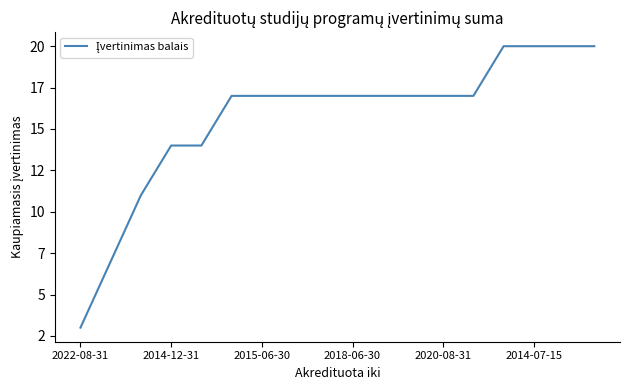

What is the difference between the second highest and second lowest values?

13